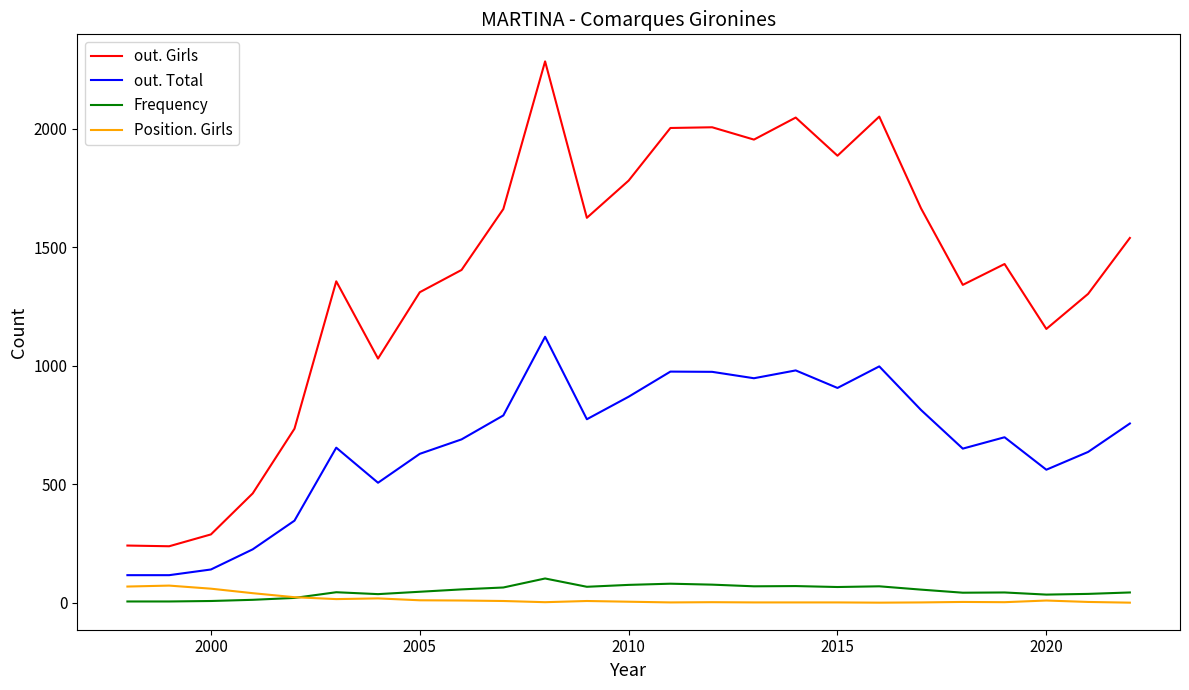

What is the maximum value for out. Girls?

2285